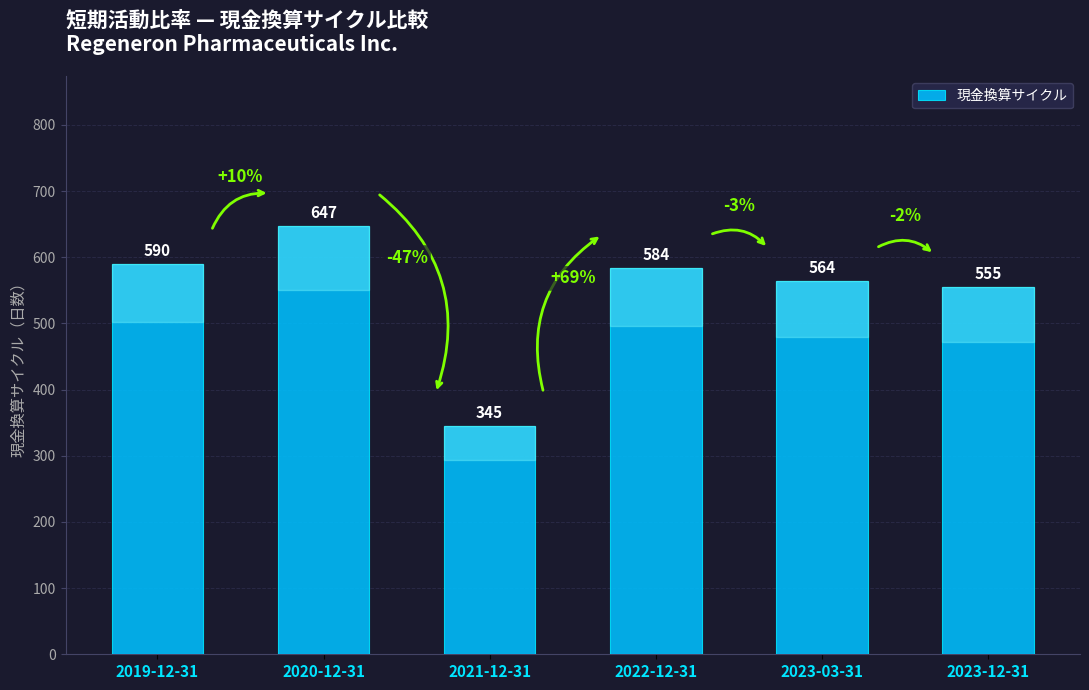

What is the minimum value shown in the chart?

345